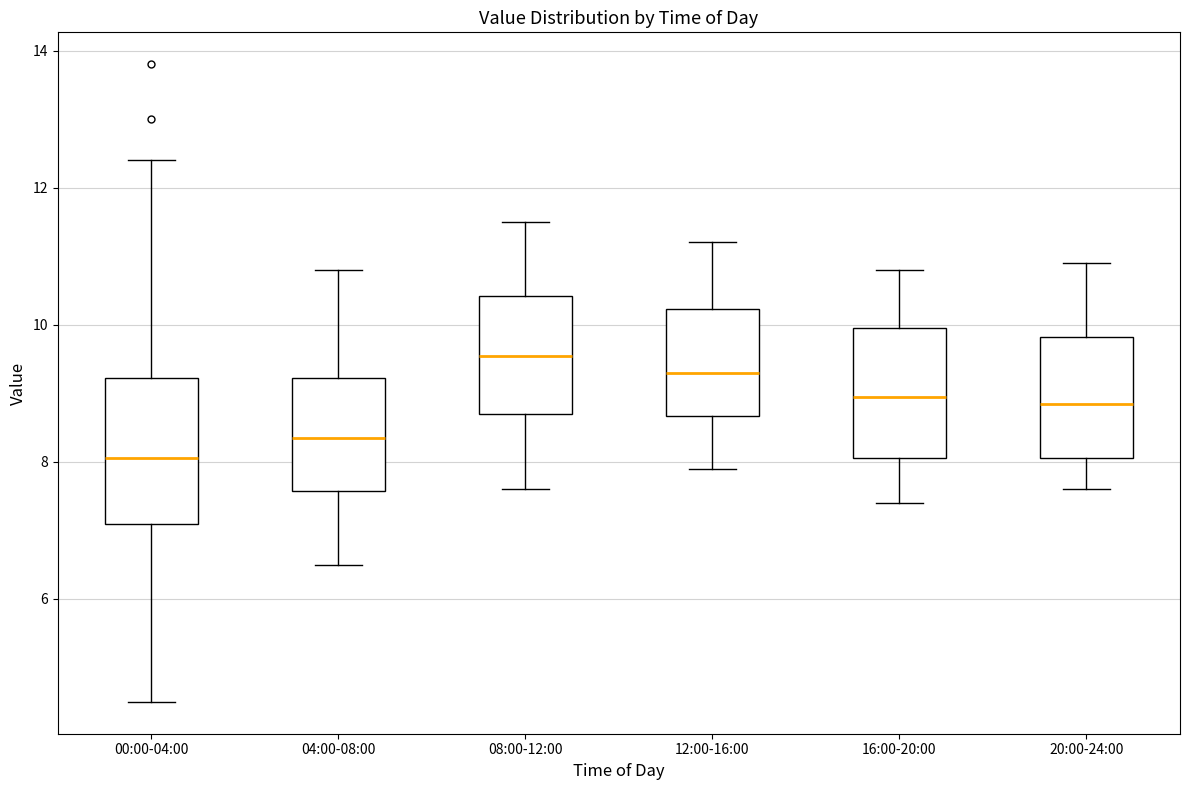

Reading left to right, read every box against the y-axis: the position of its median line, the range the box covers, and the ends of its whiskers. The values are not printed on the chart, so give them approximately, as read against the axis.

00:00-04:00: median 8.0, box 7.2 to 9.2, whiskers 4.6 to 12.4
04:00-08:00: median 8.4, box 7.6 to 9.2, whiskers 6.6 to 10.8
08:00-12:00: median 9.6, box 8.8 to 10.4, whiskers 7.6 to 11.6
12:00-16:00: median 9.4, box 8.6 to 10.2, whiskers 8.0 to 11.2
16:00-20:00: median 9.0, box 8.0 to 10.0, whiskers 7.4 to 10.8
20:00-24:00: median 8.8, box 8.0 to 9.8, whiskers 7.6 to 11.0